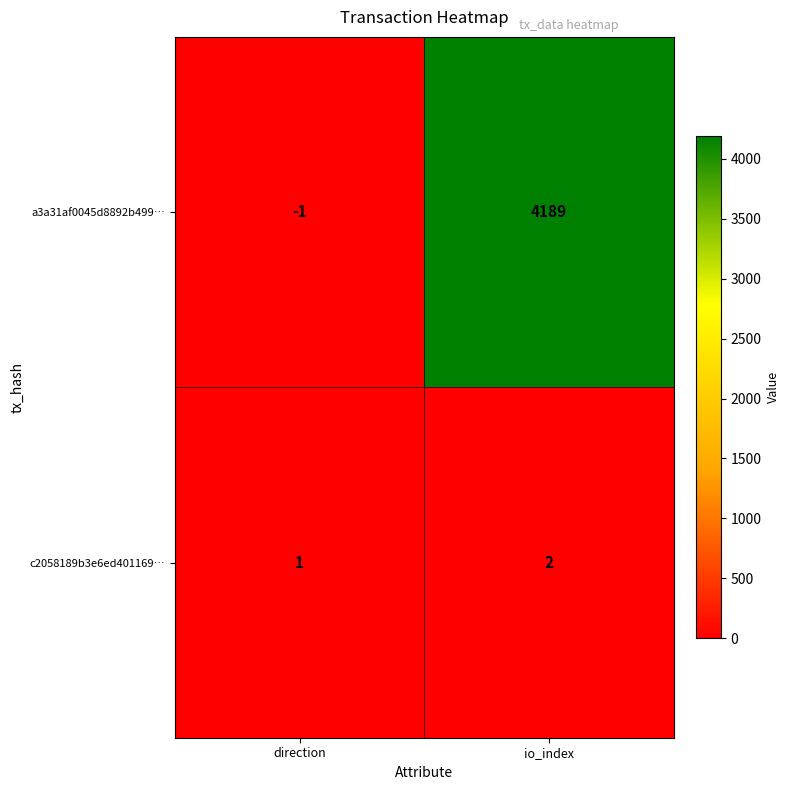

Which category has the lowest value in the c2058189b3e6ed401169… series?

direction